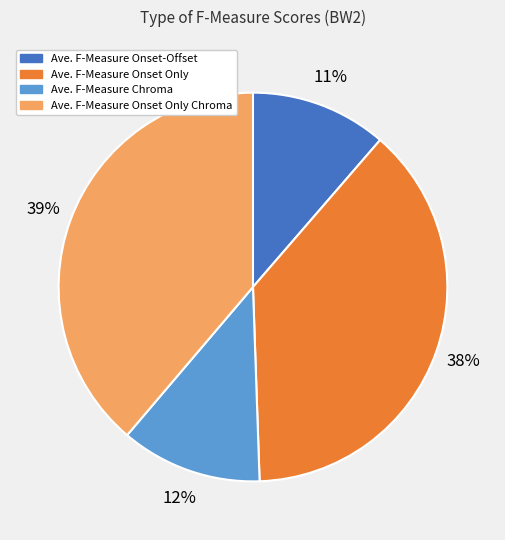

To the nearest percent, what is the average slice percentage?

25%